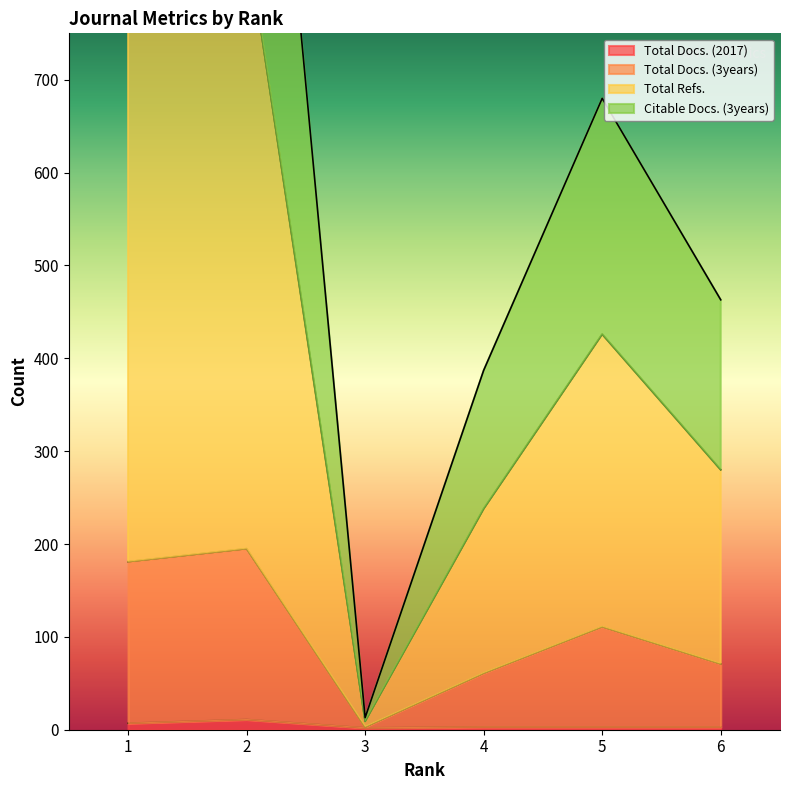

How many lines are shown in the chart?

4